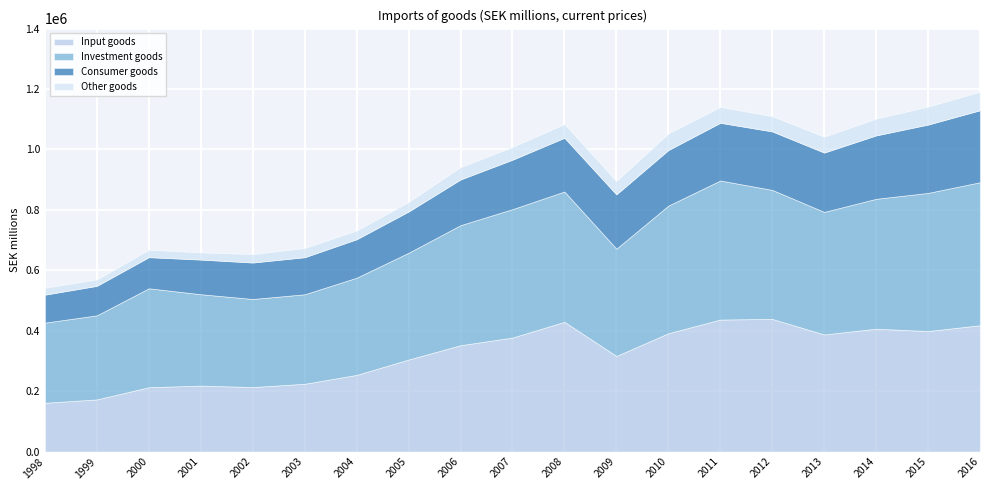

At how many categories does at least one series exceed 453710?

3